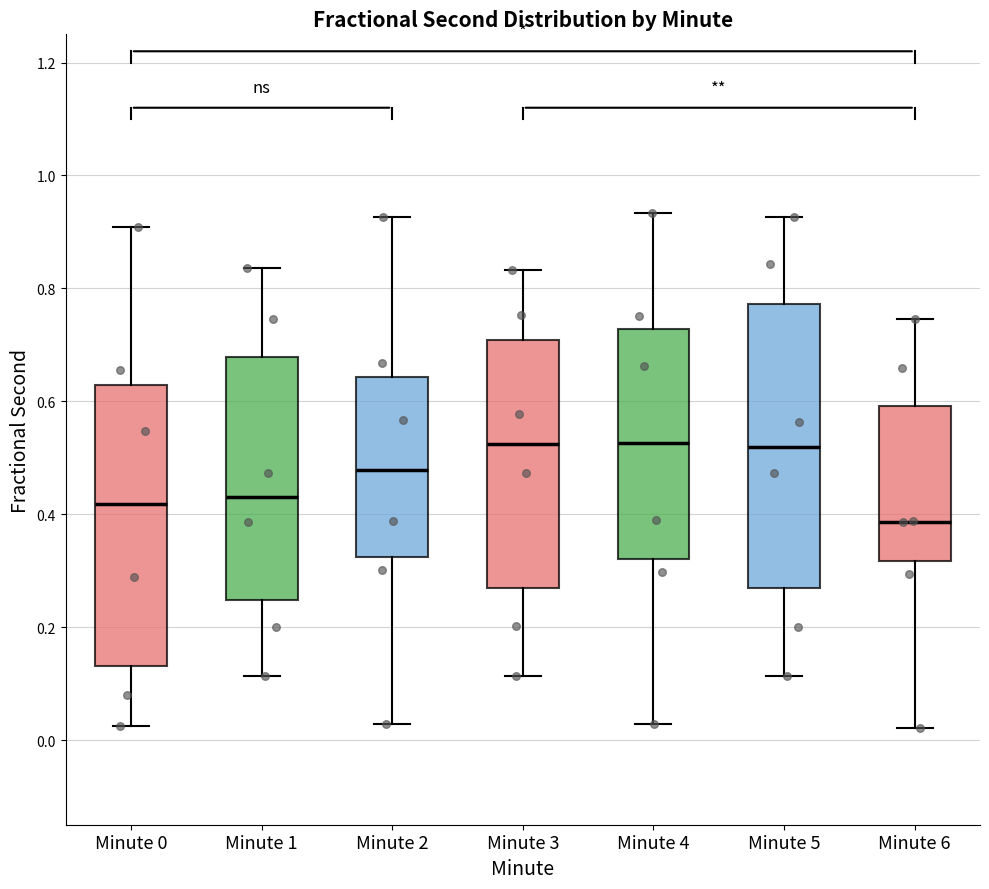

Where does the lower whisker of the box for Minute 2 end on the y-axis? The values are not printed on the chart, so give them approximately, as read against the axis.

0.02